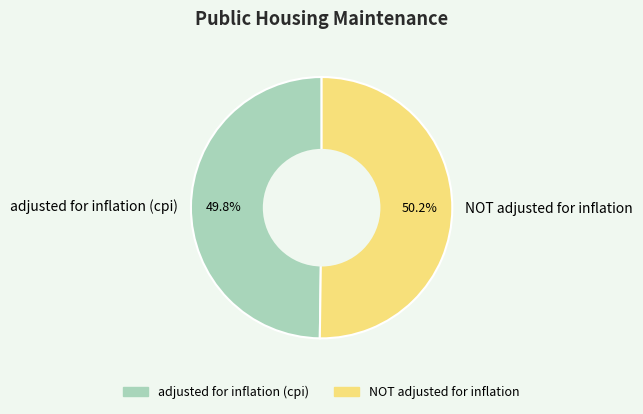

Is it true that adjusted for inflation (cpi) is 39% of the pie?

False